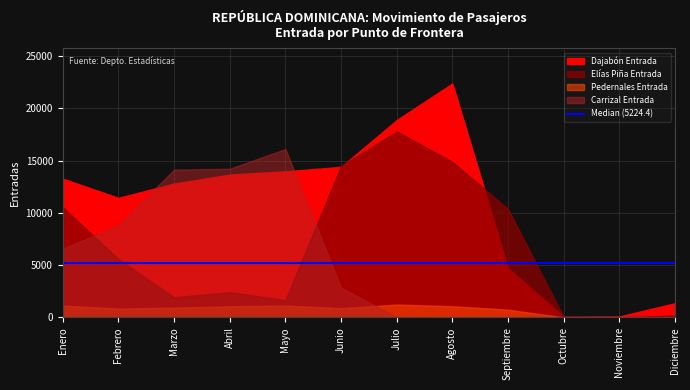

True or false: Carrizal Entrada has a value of 6569 at Enero.

True